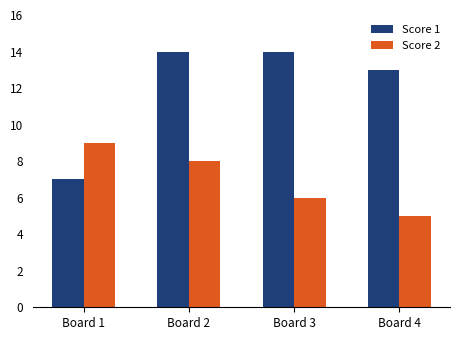

How many values in the Score 2 series are below 8?

2